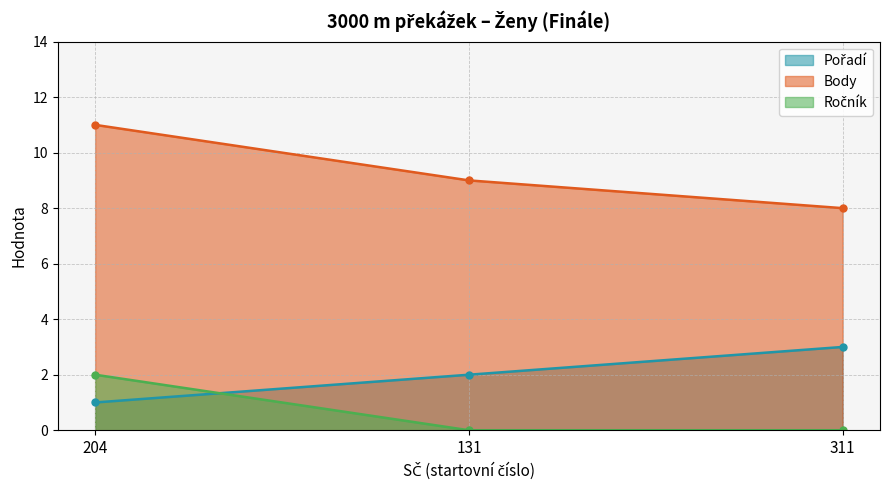

At 311, list the series in order from smallest to largest.

Ročník, Pořadí, Body